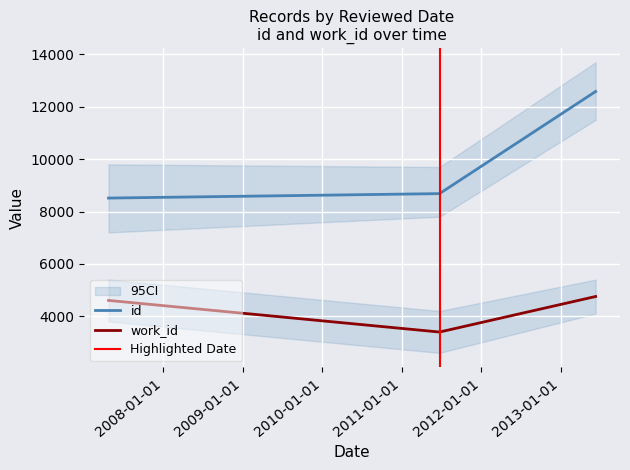

Which series has the widest spread of values?

id